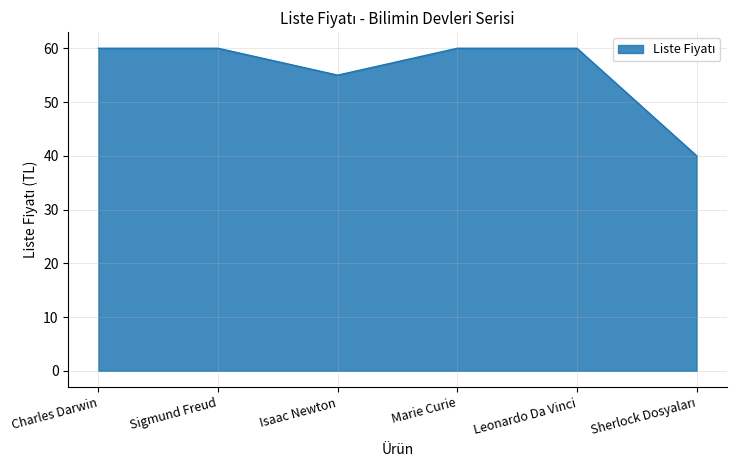

What is the sum of all values?

335